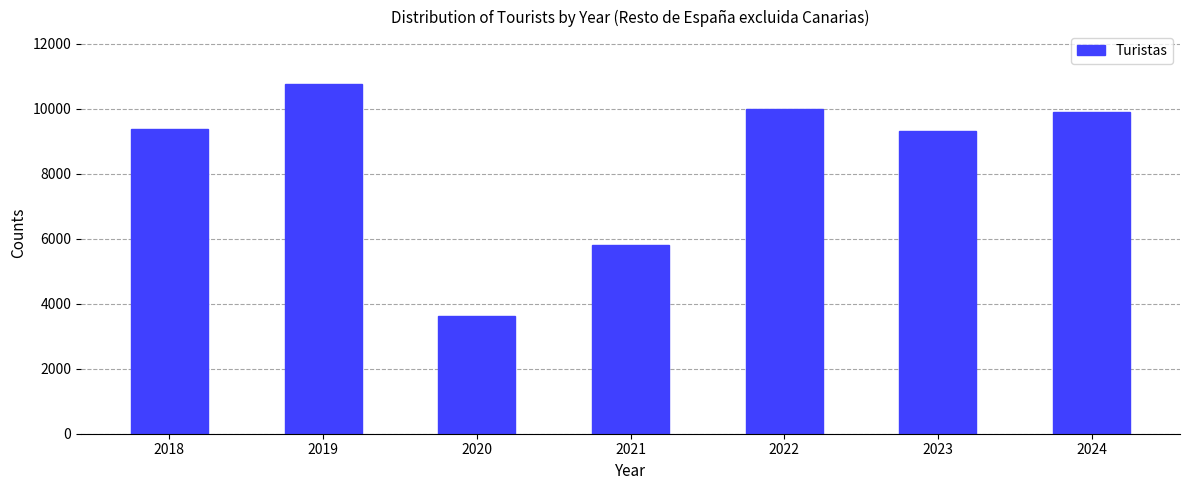

Reading left to right, transcribe all the data shown in this chart.

2018=9384	2019=10759	2020=3620	2021=5818	2022=9993	2023=9312	2024=9909